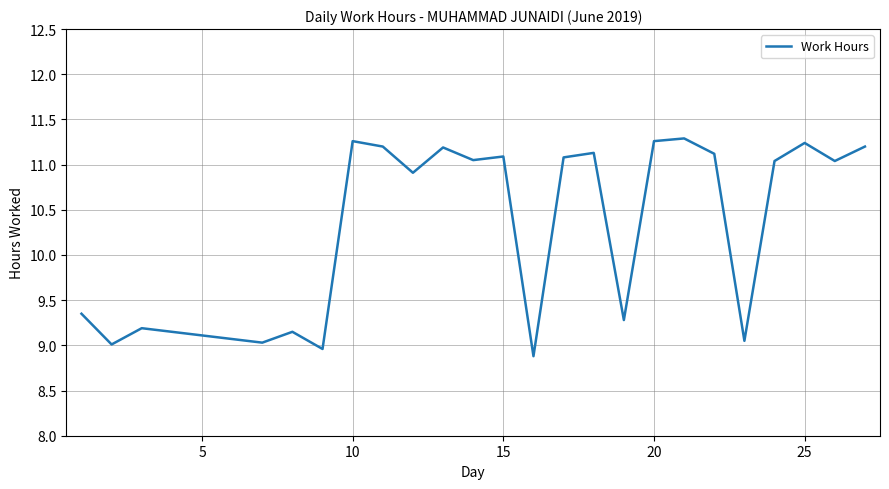

What is the difference between the maximum and minimum values?

2.4